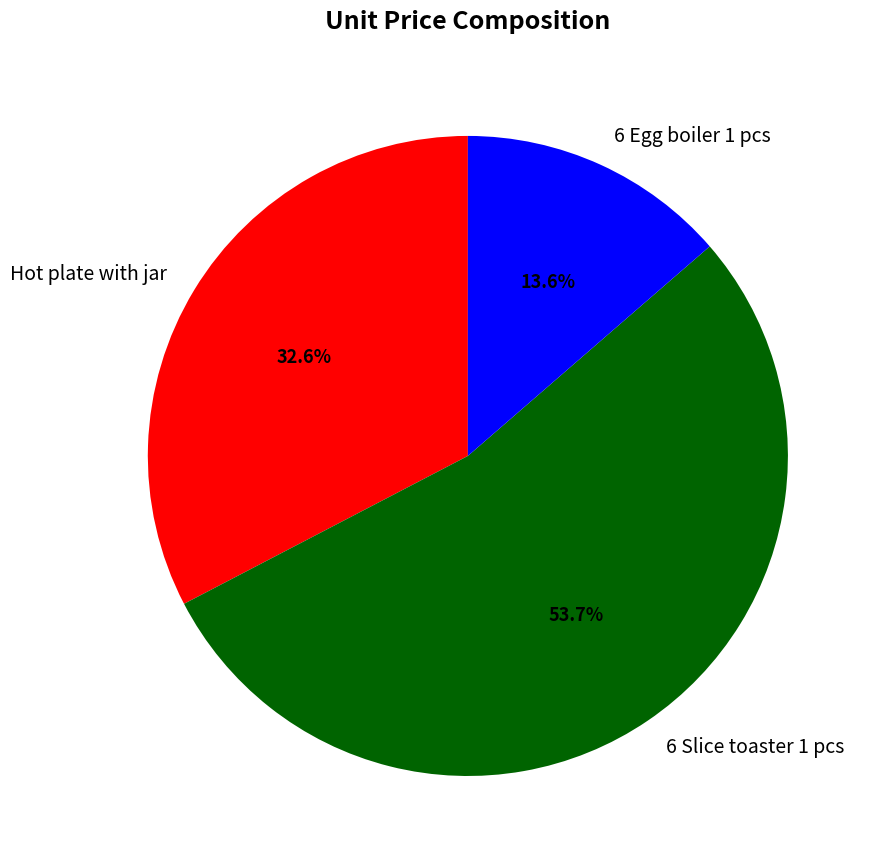

To the nearest percent, what portion does 6 Egg boiler 1 pcs represent?

14%